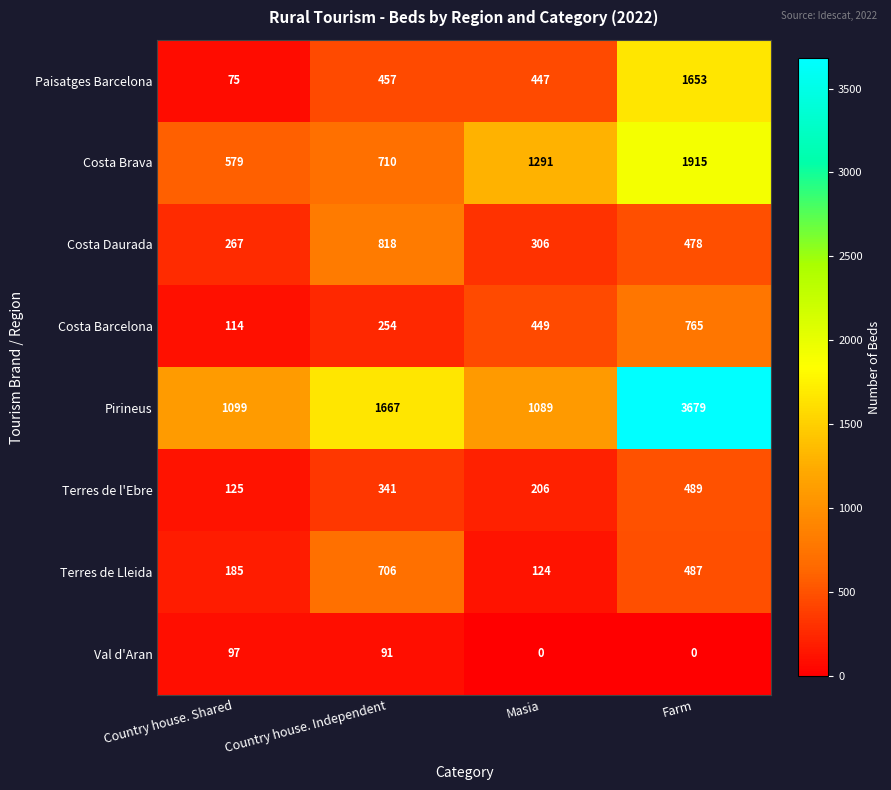

What is the total value across all series at Country house. Independent?

5044